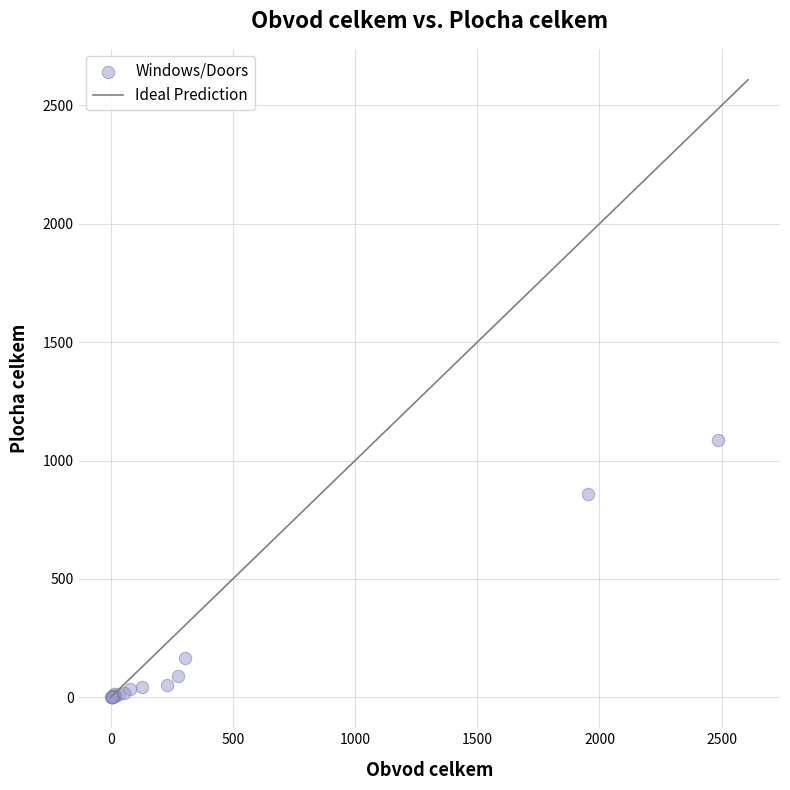

What Y value in the scatter plot is closest to 543?

859.3